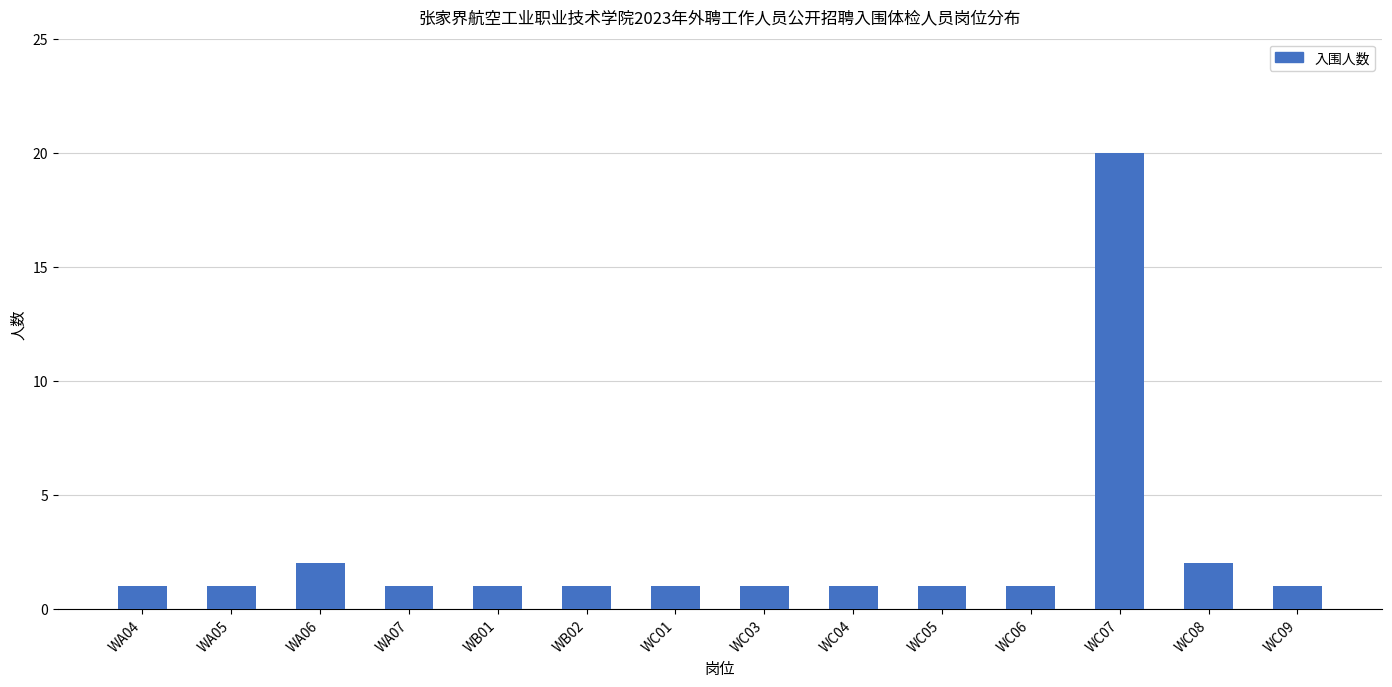

What is the ratio of the value at WC03 to the value at WA07?

1.0